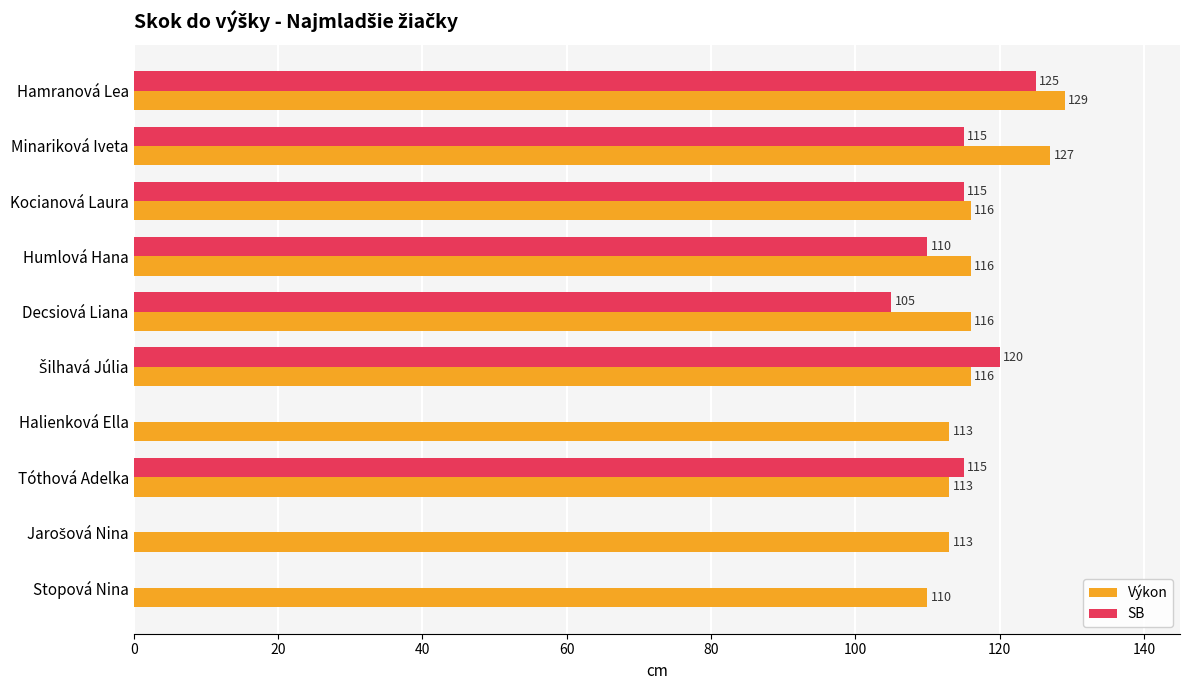

The Výkon series shows 225 at Hamranová Lea. True or false?

False